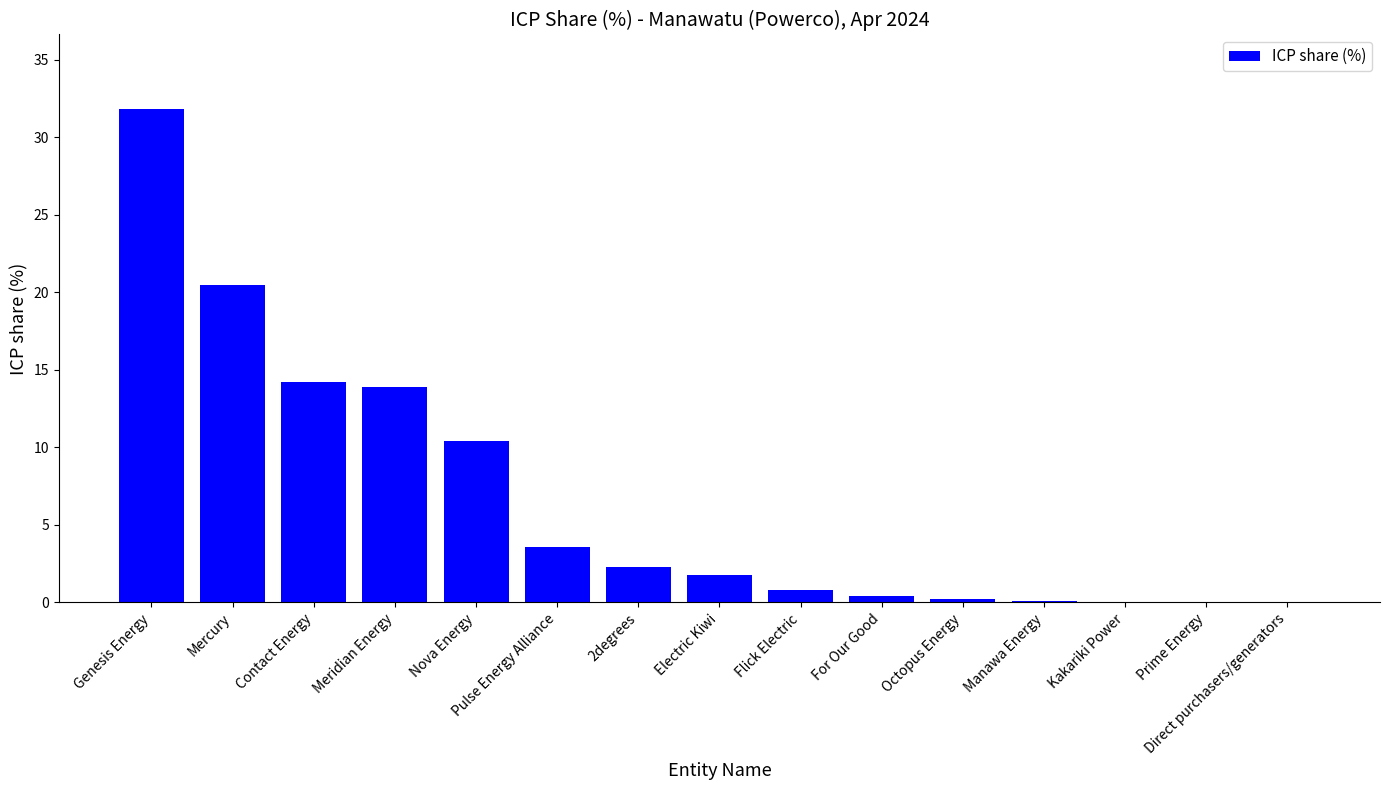

What is the average value?

6.7